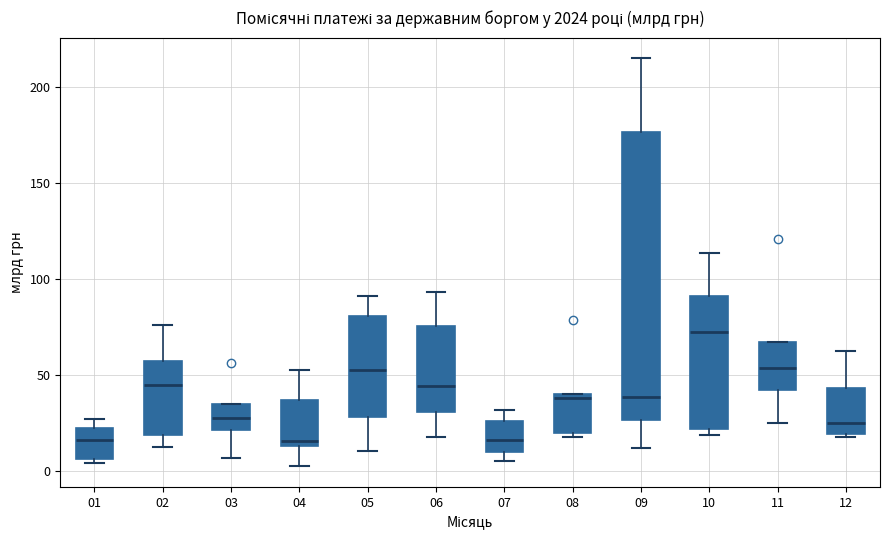

Comparing the boxes themselves (not the whiskers), which one is the tallest?

09